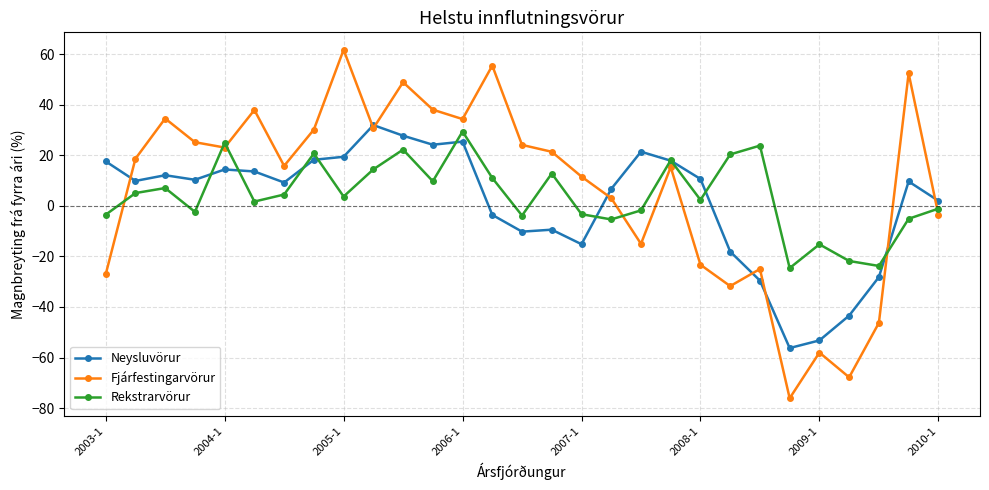

Which series has the widest spread of values?

Fjárfestingarvörur